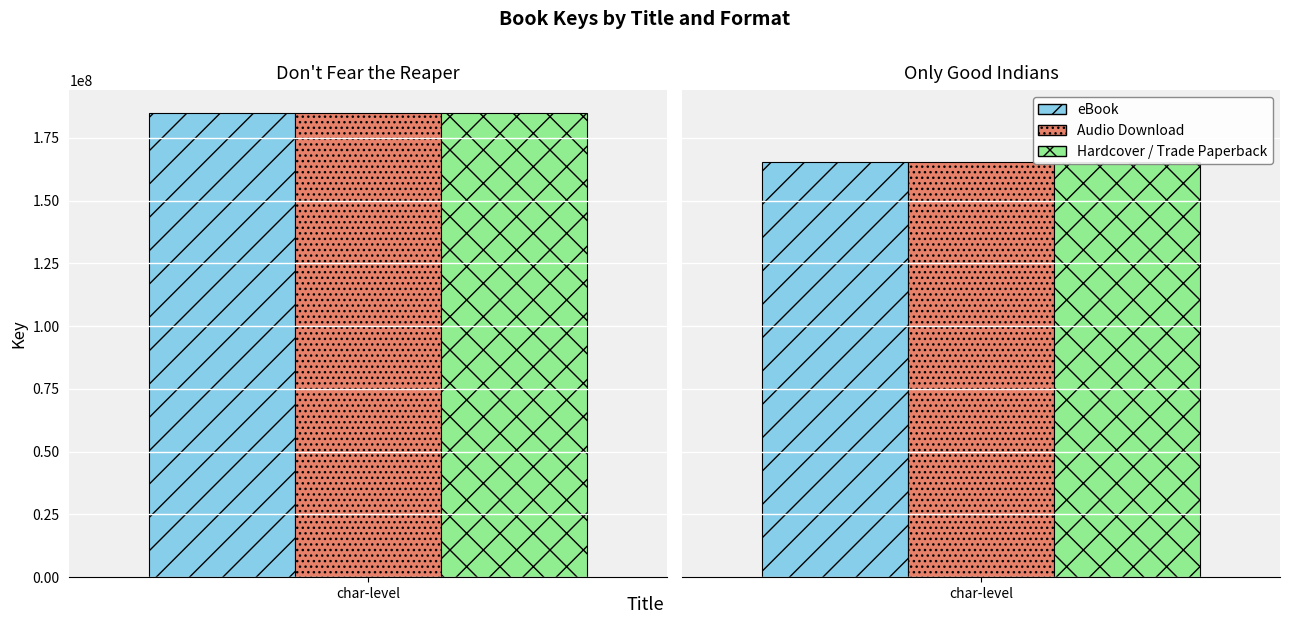

Are the bars horizontal?

No